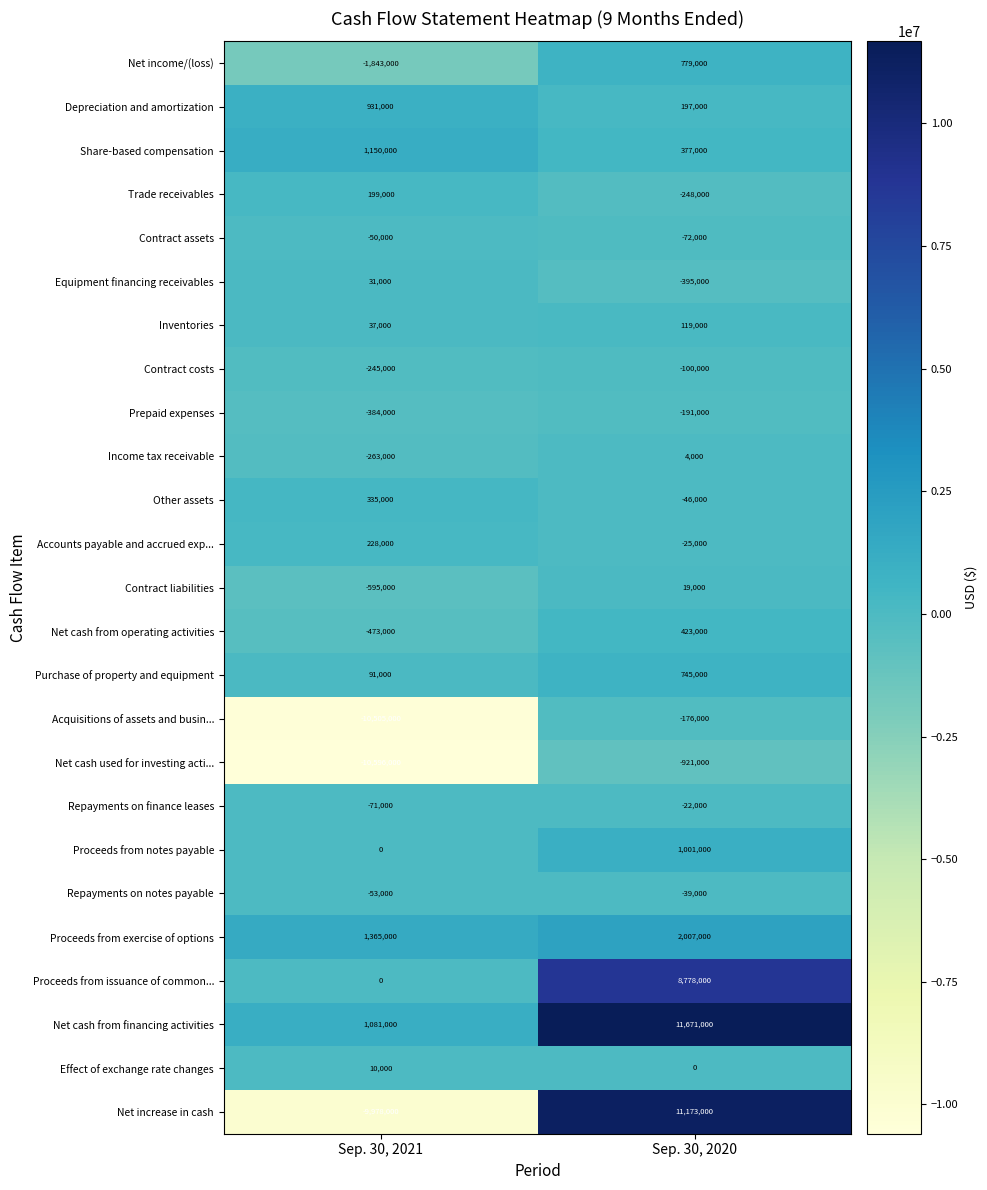

True or false: Repayments on notes payable has a value of -80661 at Sep. 30, 2021.

False